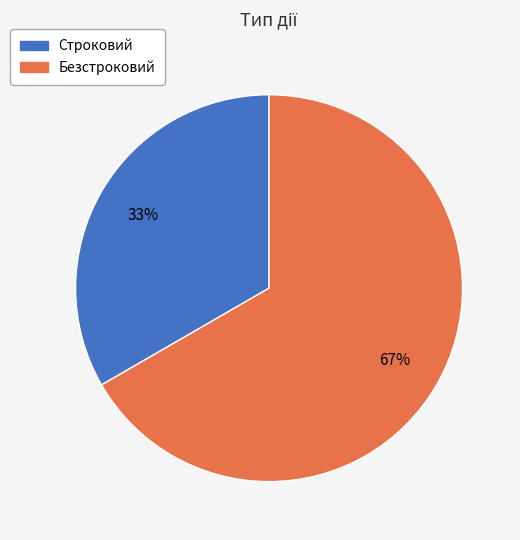

Approximately how many times larger is the value at Строковий compared to Безстроковий?

0.5